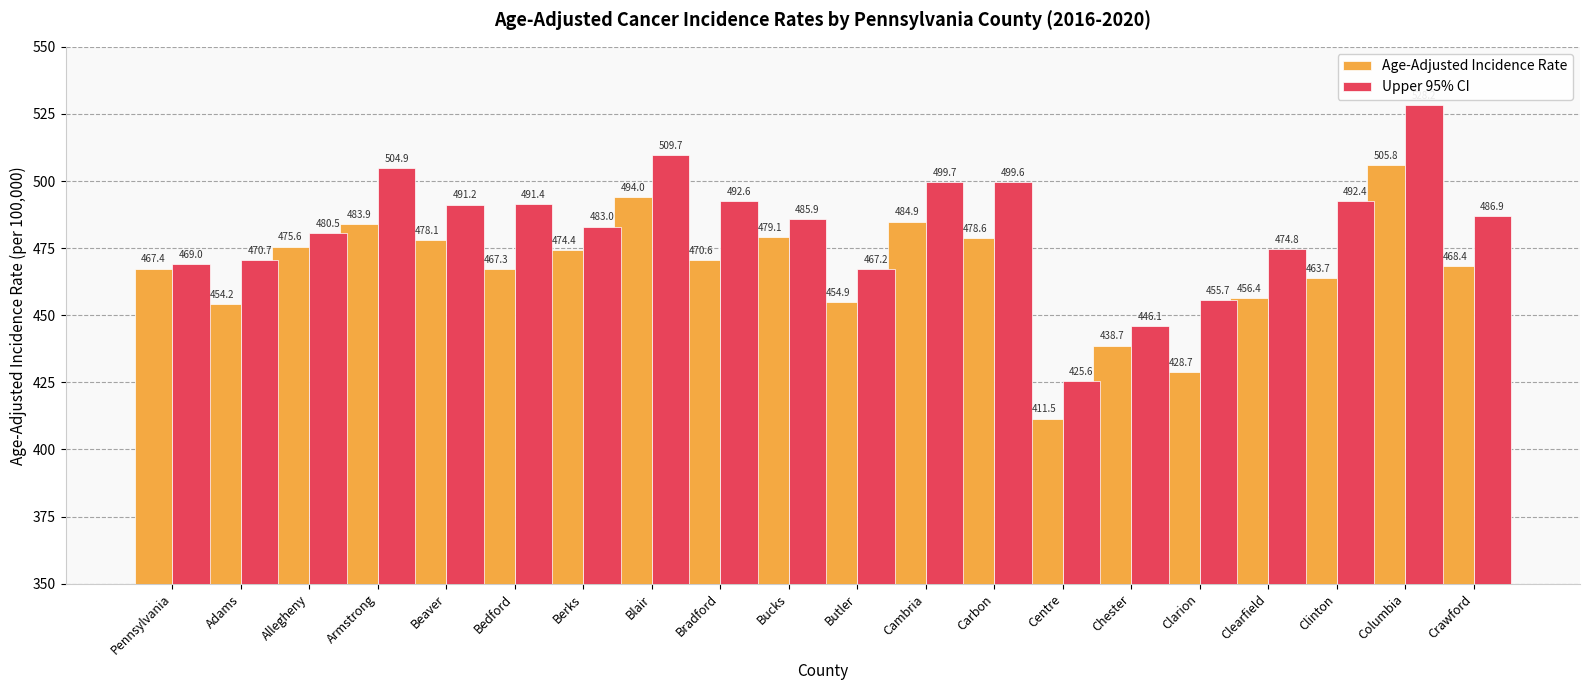

At how many categories does at least one series exceed 468?

16